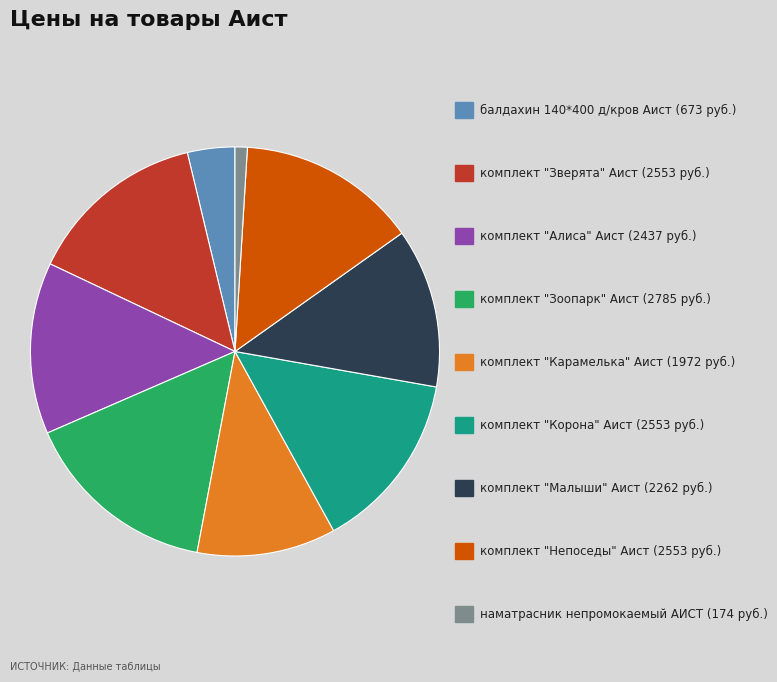

Count the number of slices in the pie.

9